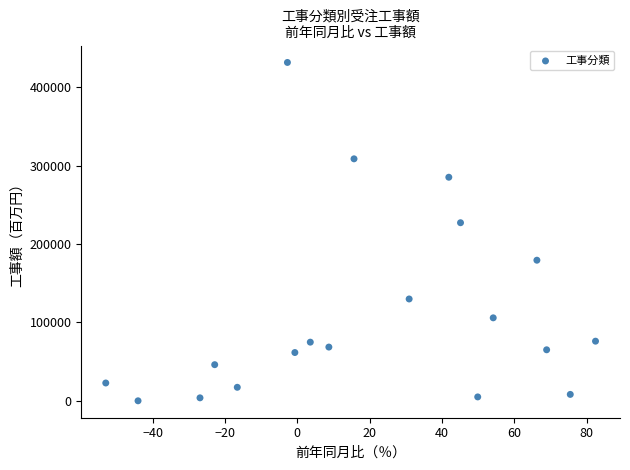

What Y value in the scatter plot is closest to 215847?

227207.2